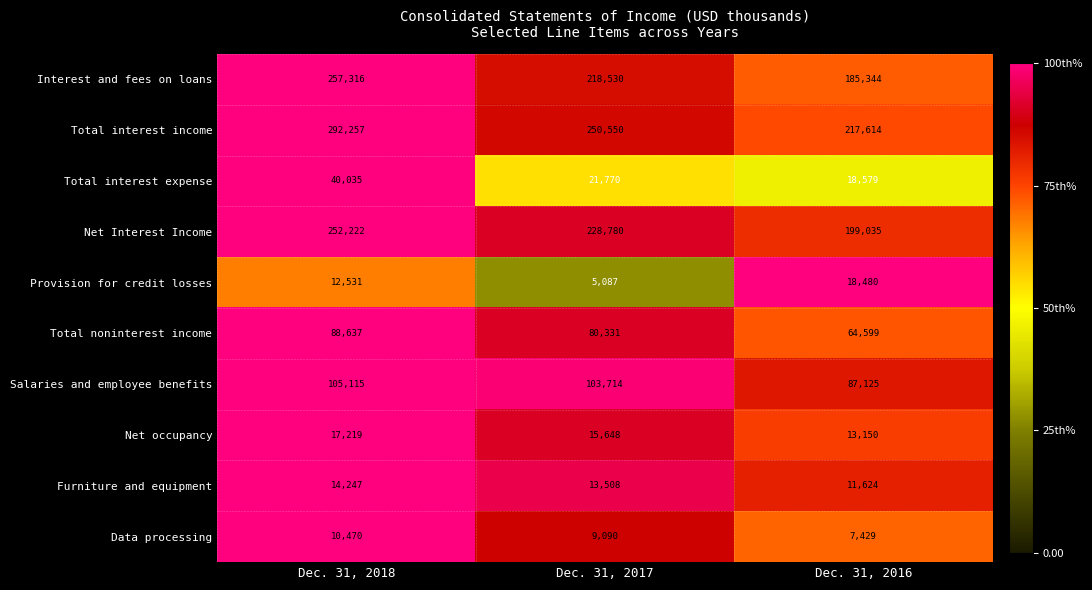

The value of Data processing at Dec. 31, 2017 is 5796. True or false?

False